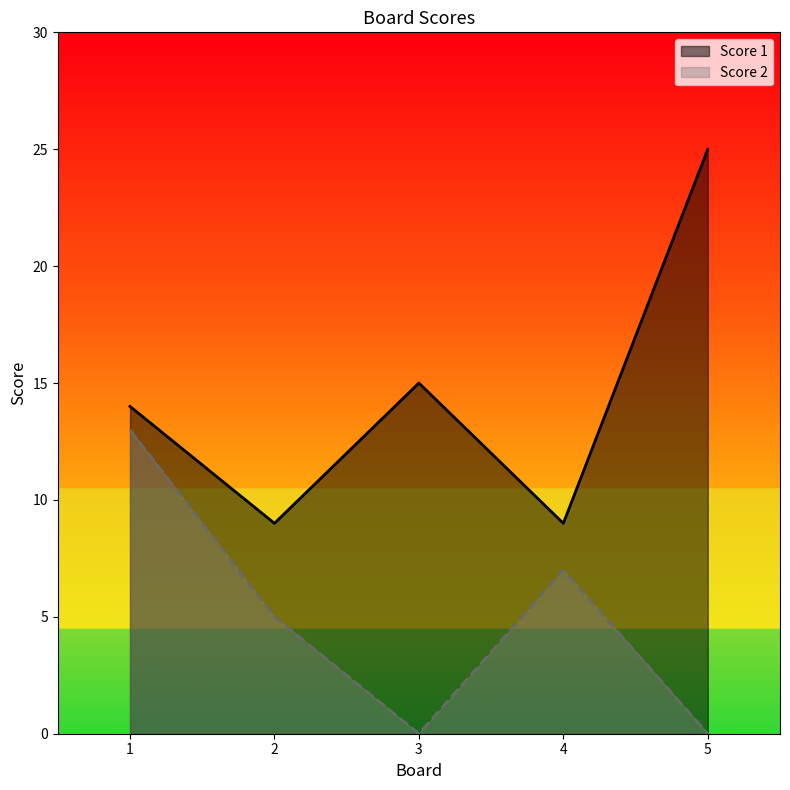

Reading right to left, extract all data points from this chart.

Score 1: 5=25	4=9	3=15	2=9	1=14
Score 2: 5=0	4=7	3=0	2=5	1=13